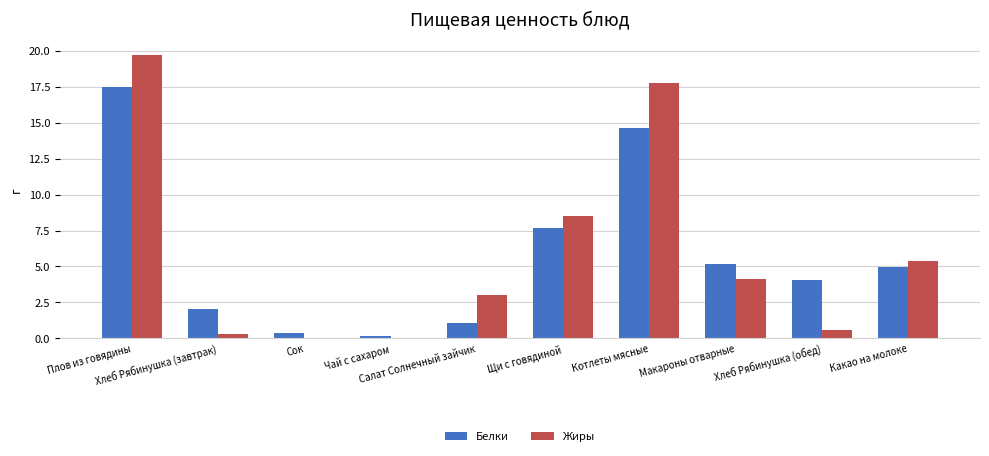

What is the maximum value shown in the chart?

19.7